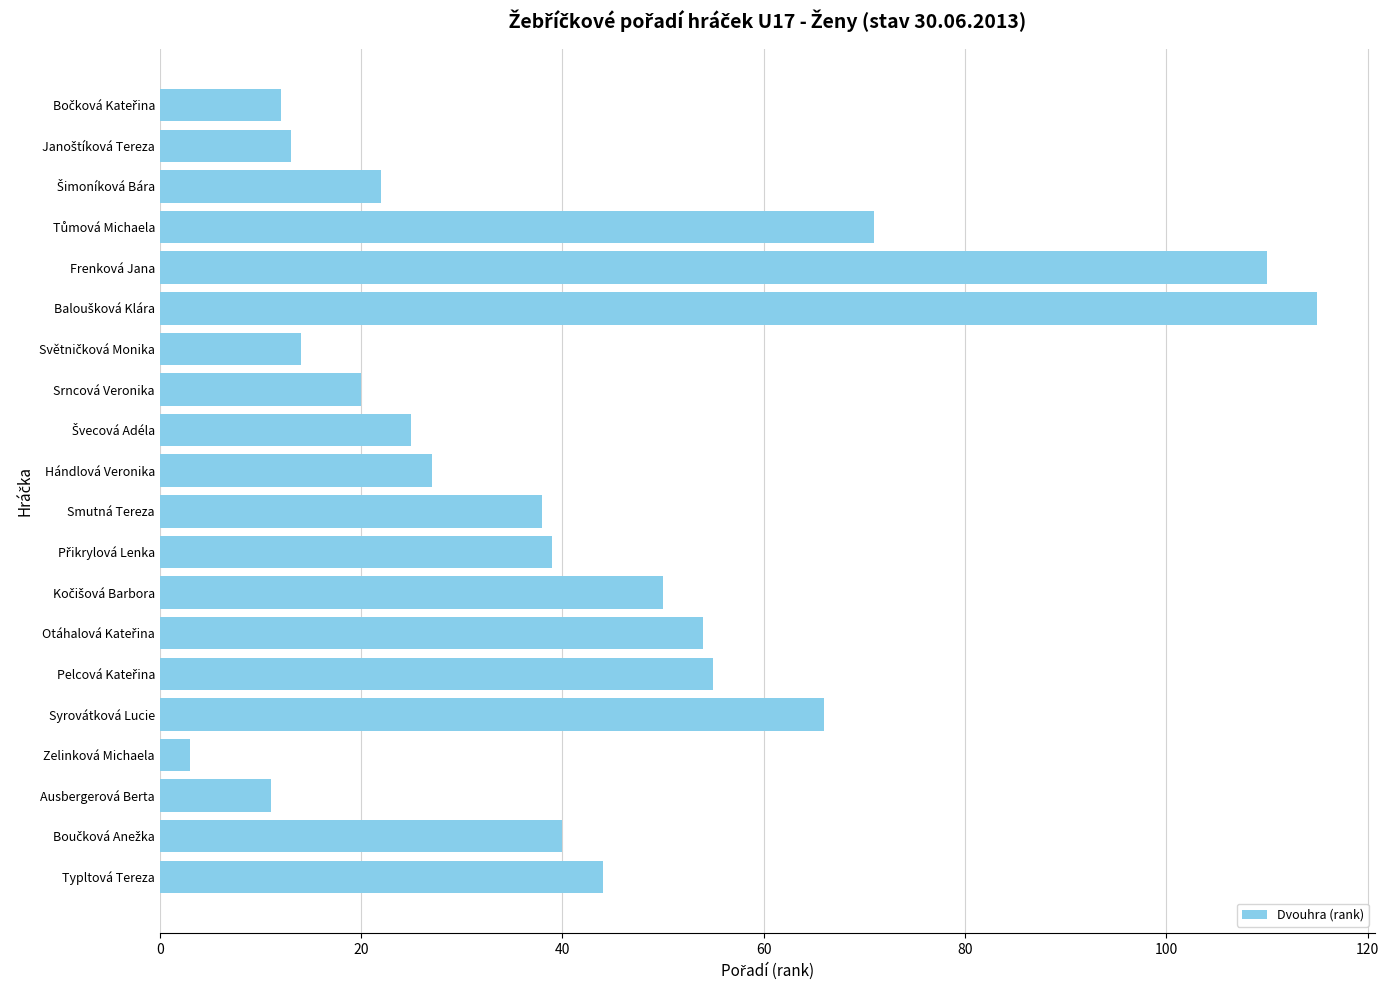

What value does the data have at Smutná Tereza?

38